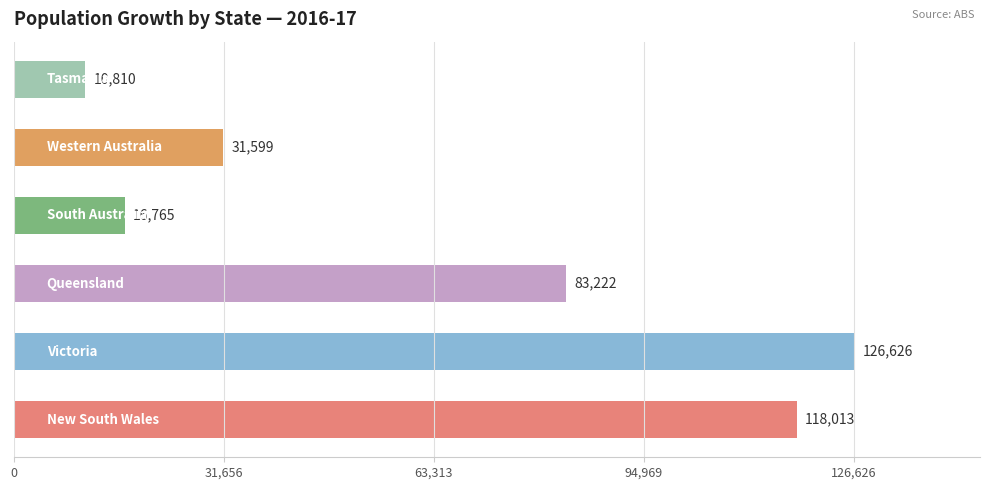

What is the average value?

64506